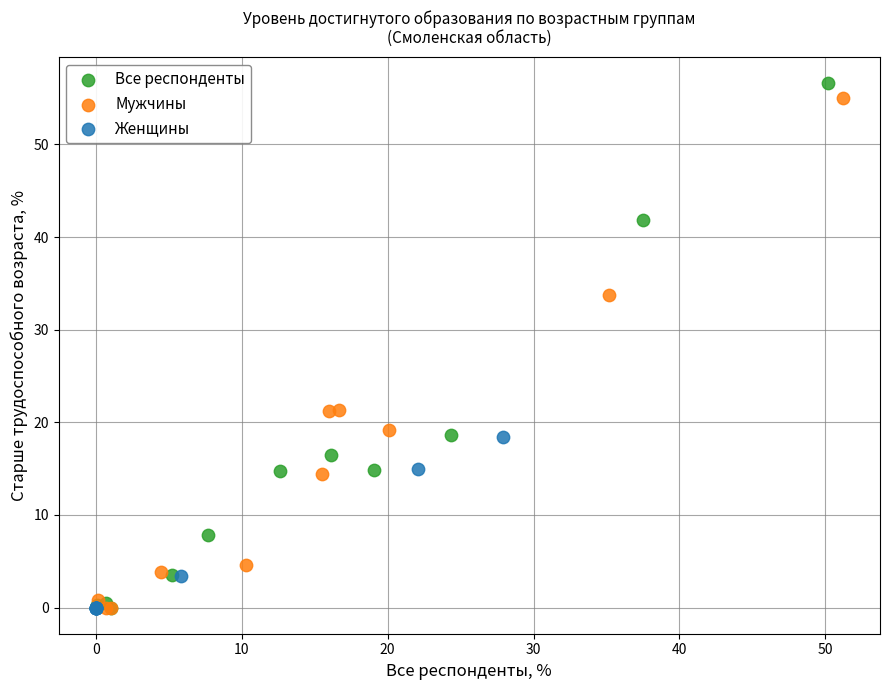

Which series has the largest Y range (max minus min)?

Все респонденты